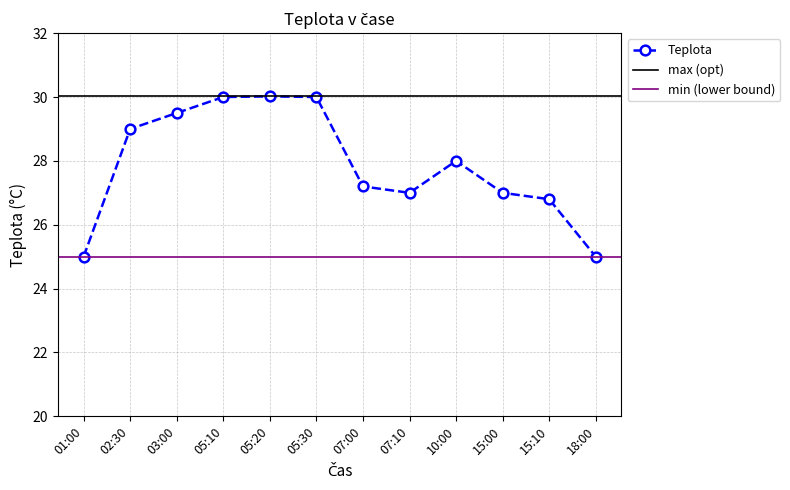

At which category does the data reach its first local valley?

07:10